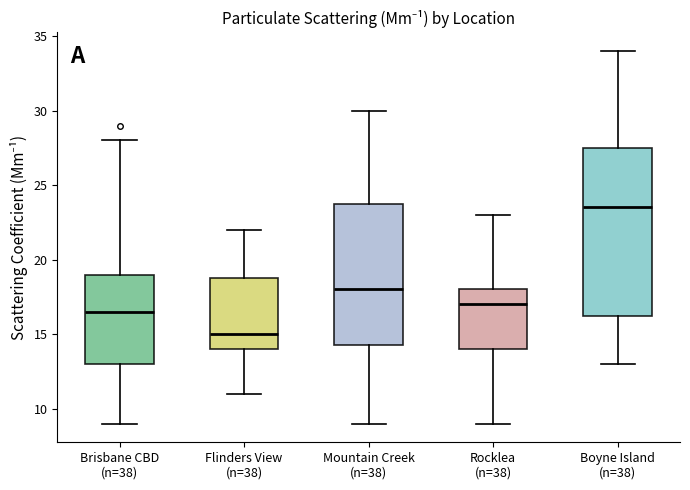

Where does the lower whisker of the box for Mountain Creek (n=38) end on the y-axis? The values are not printed on the chart, so give them approximately, as read against the axis.

9.0